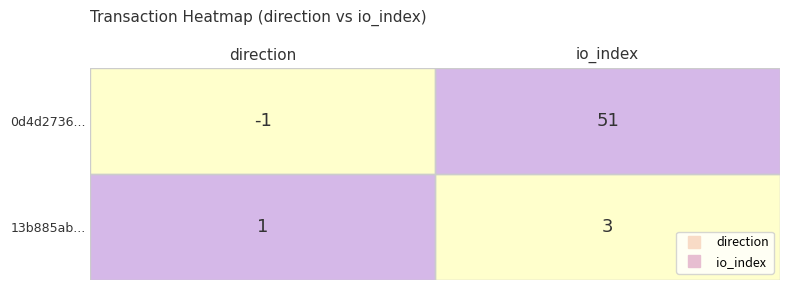

What is the total value across all series at direction?

0